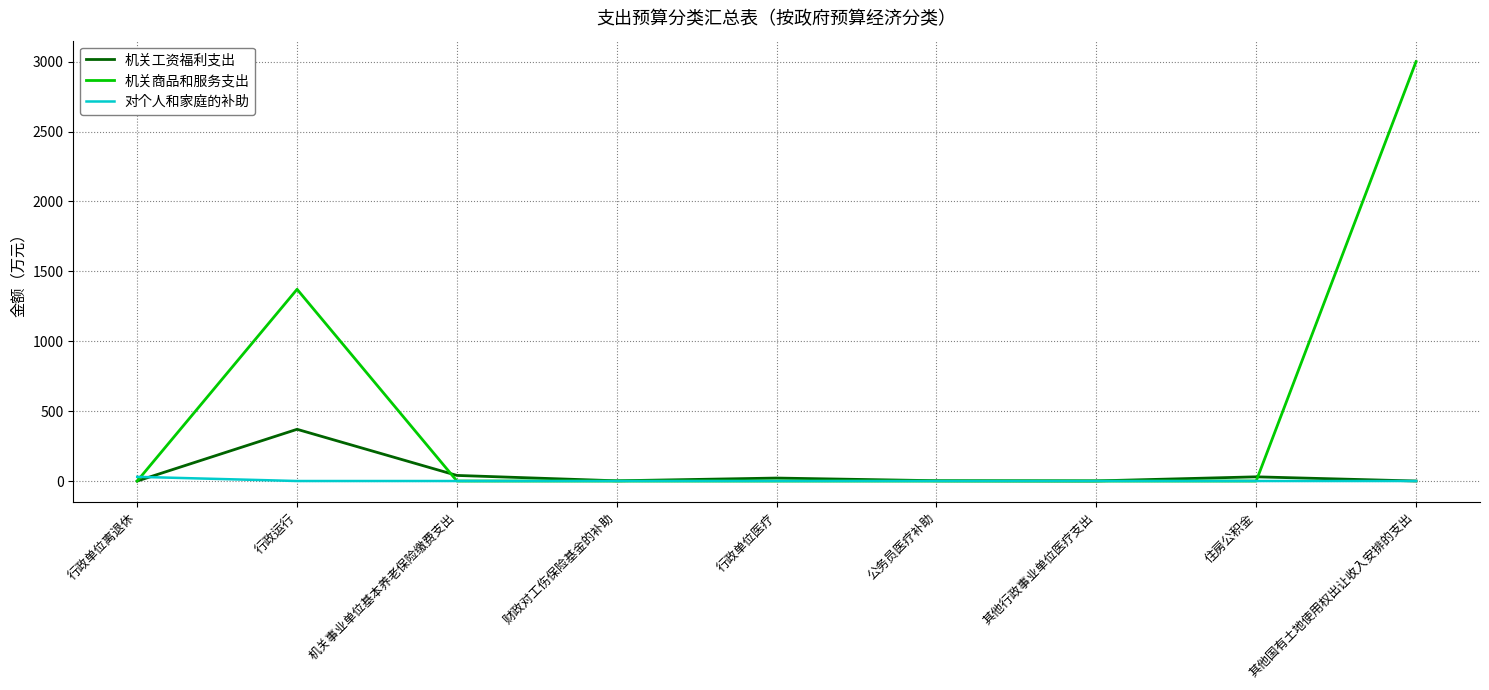

Rank the series by their maximum value, from lowest to highest.

对个人和家庭的补助, 机关工资福利支出, 机关商品和服务支出